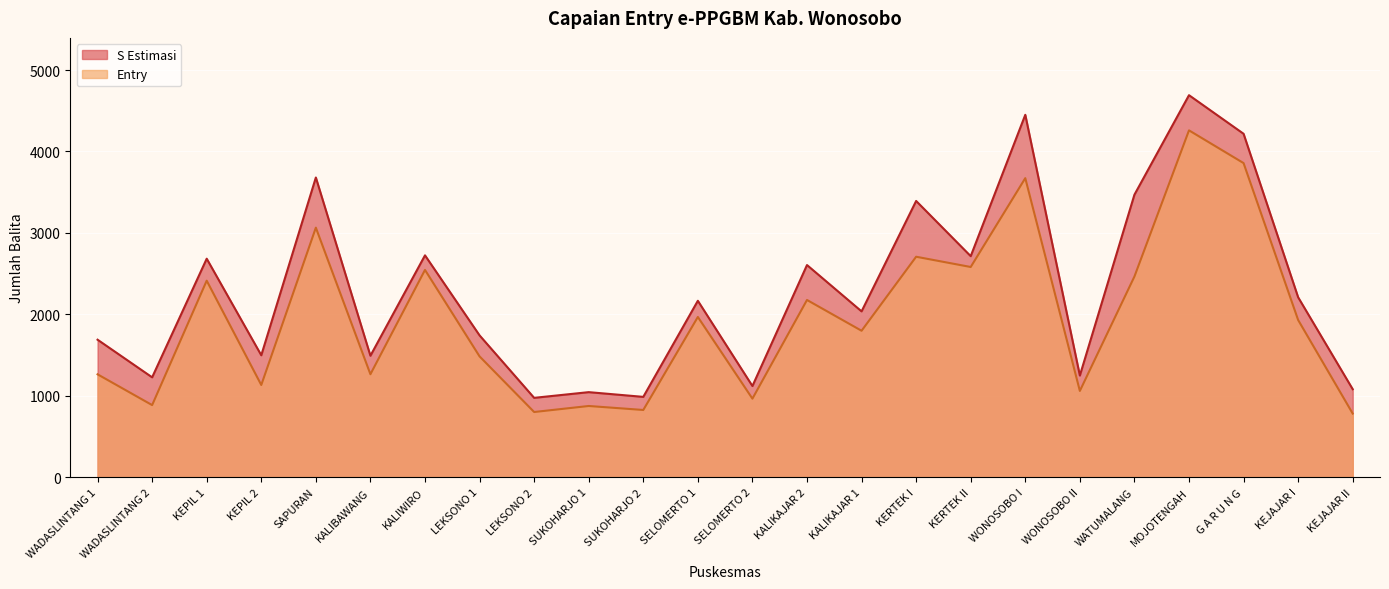

What is the sum of all S Estimasi values?

55130